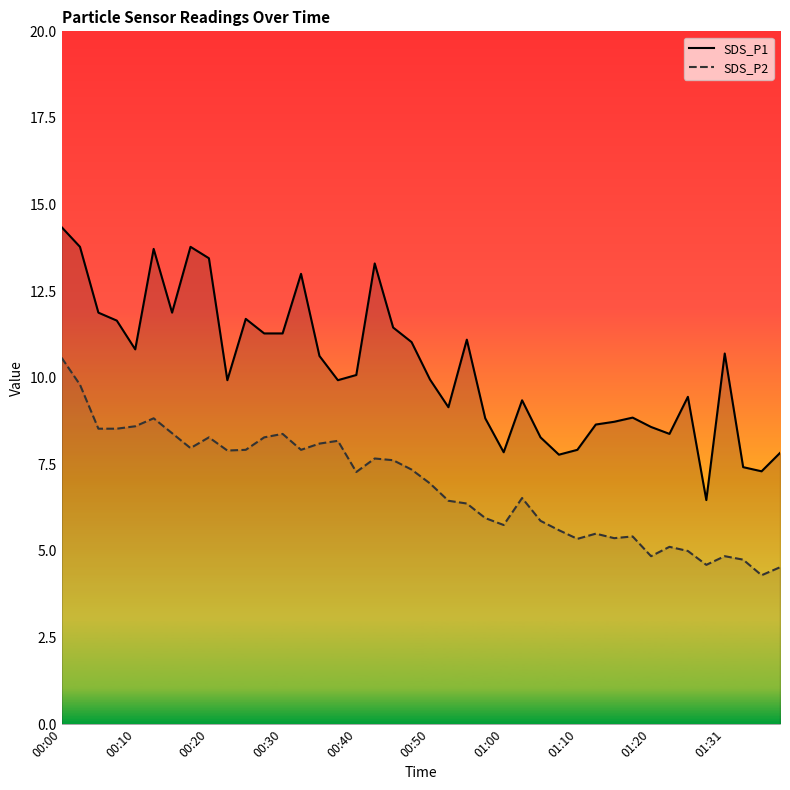

List the series in order of their peak value, lowest first.

SDS_P2, SDS_P1